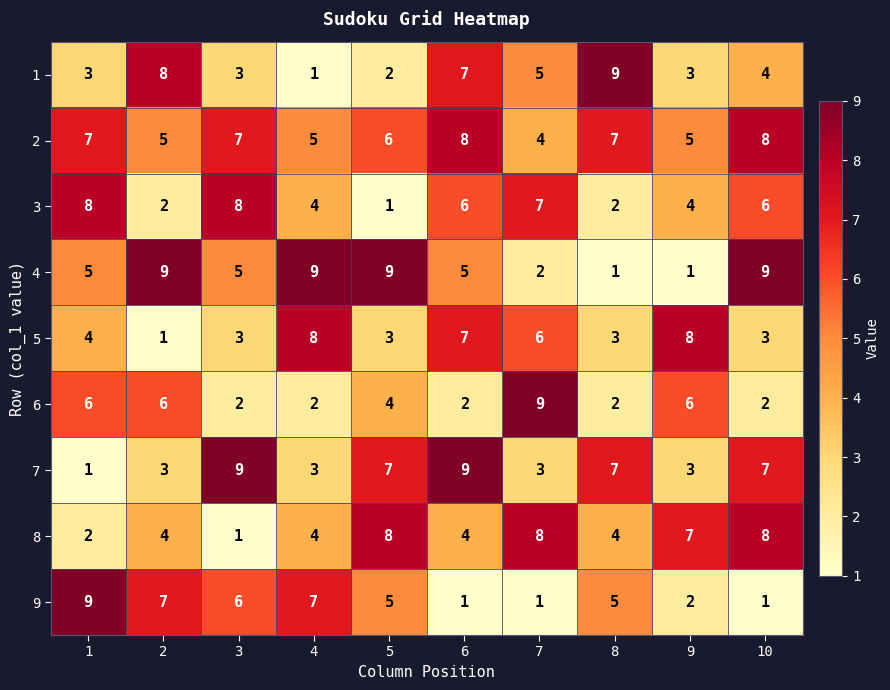

What is the greatest value displayed?

9